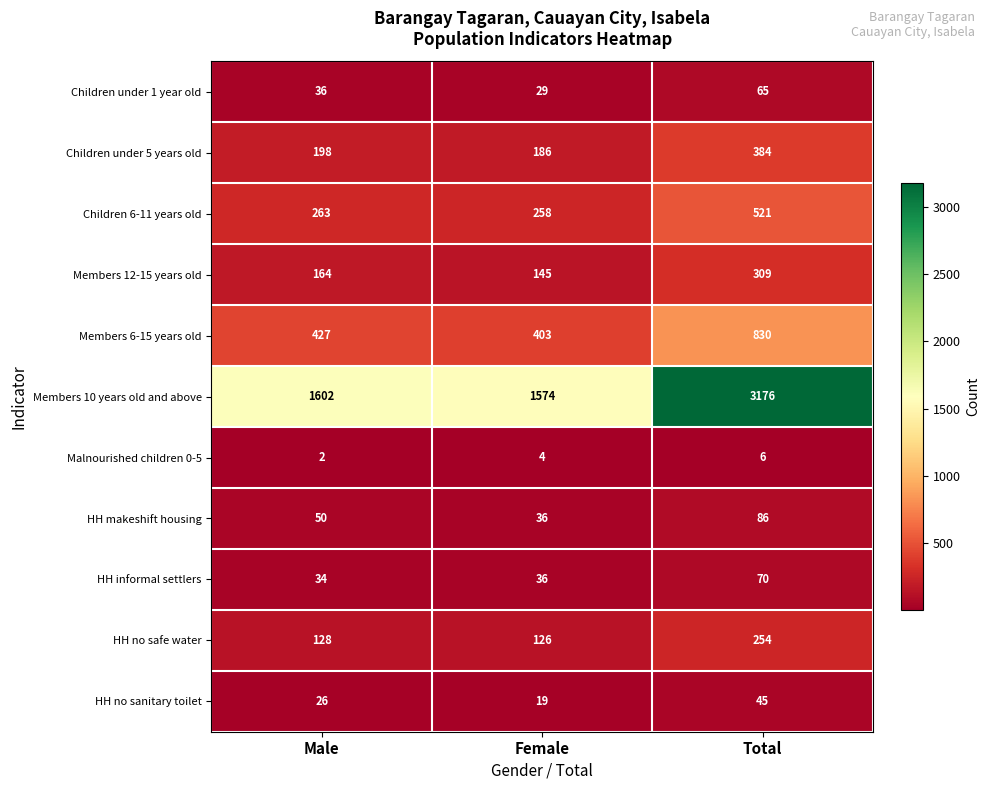

The HH informal settlers series shows 70 at Total. True or false?

True